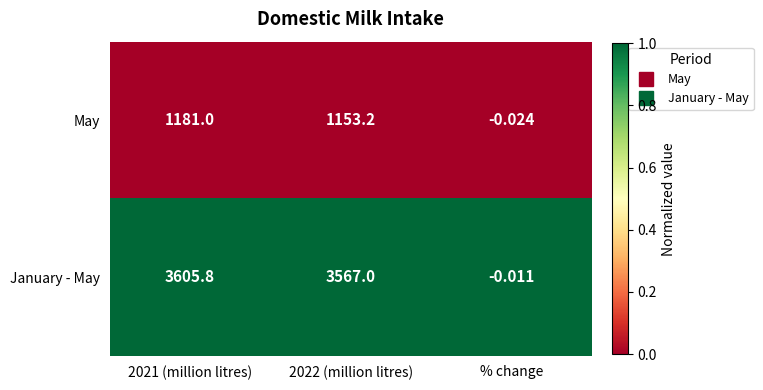

List the series in order of their peak value, lowest first.

May, January - May